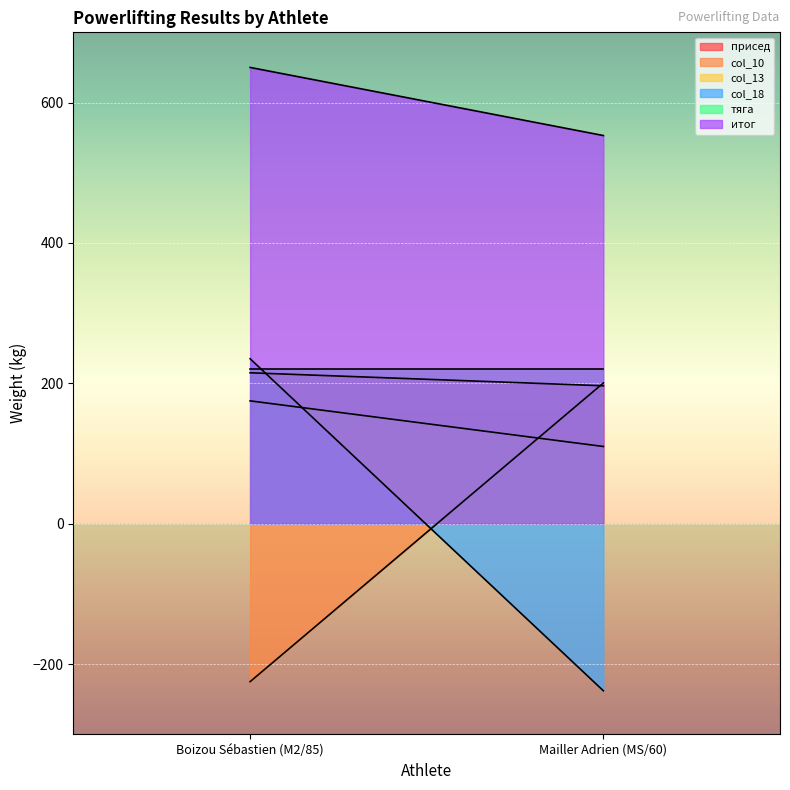

What position from the left is Boizou Sébastien (M2/85)?

1